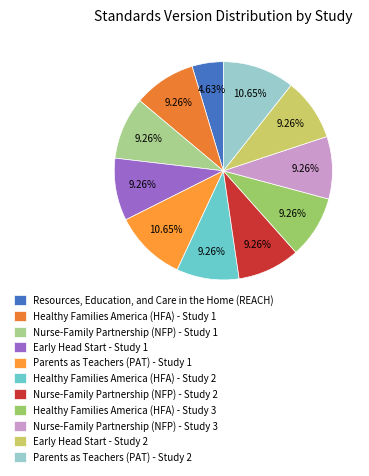

Is it true that Early Head Start - Study 1 is 1% of the pie?

False